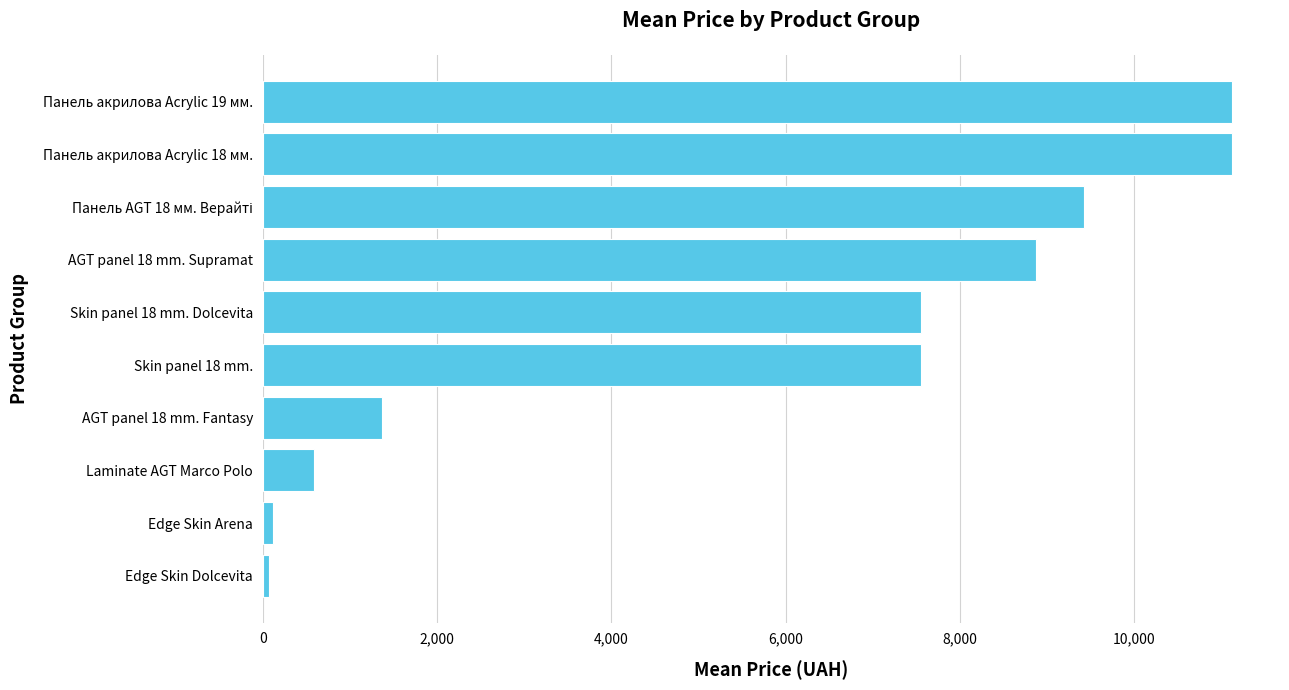

What is the sum of all values?

57752.0